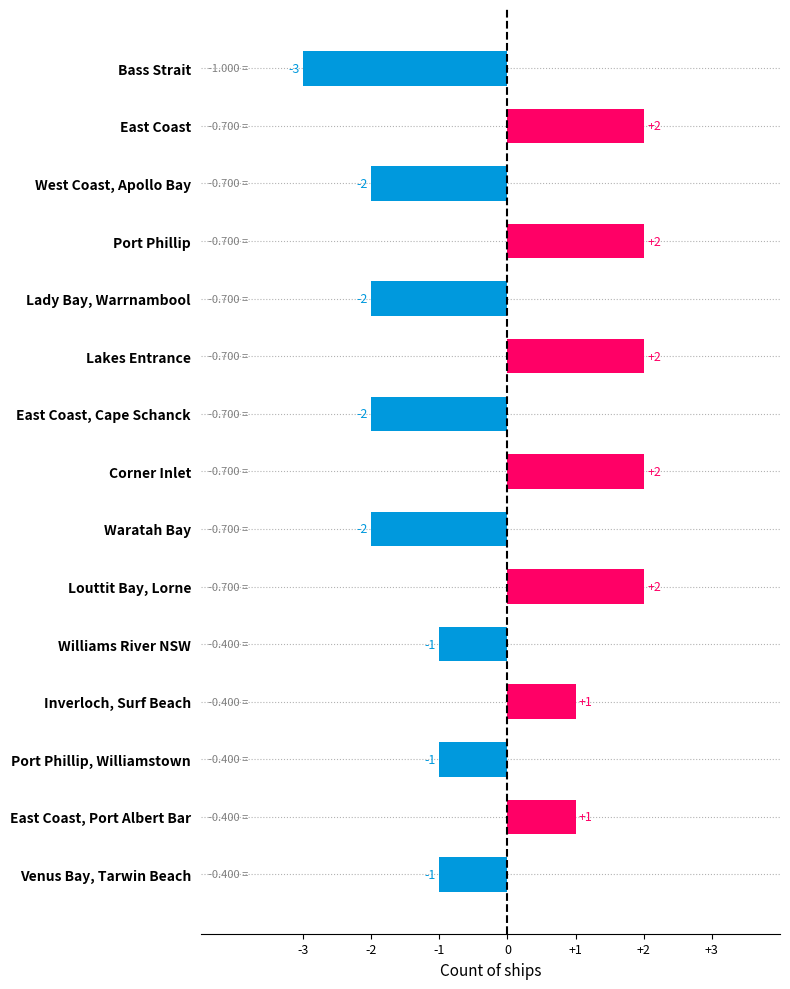

What is the label of the 13th bar from the top?

Port Phillip, Williamstown